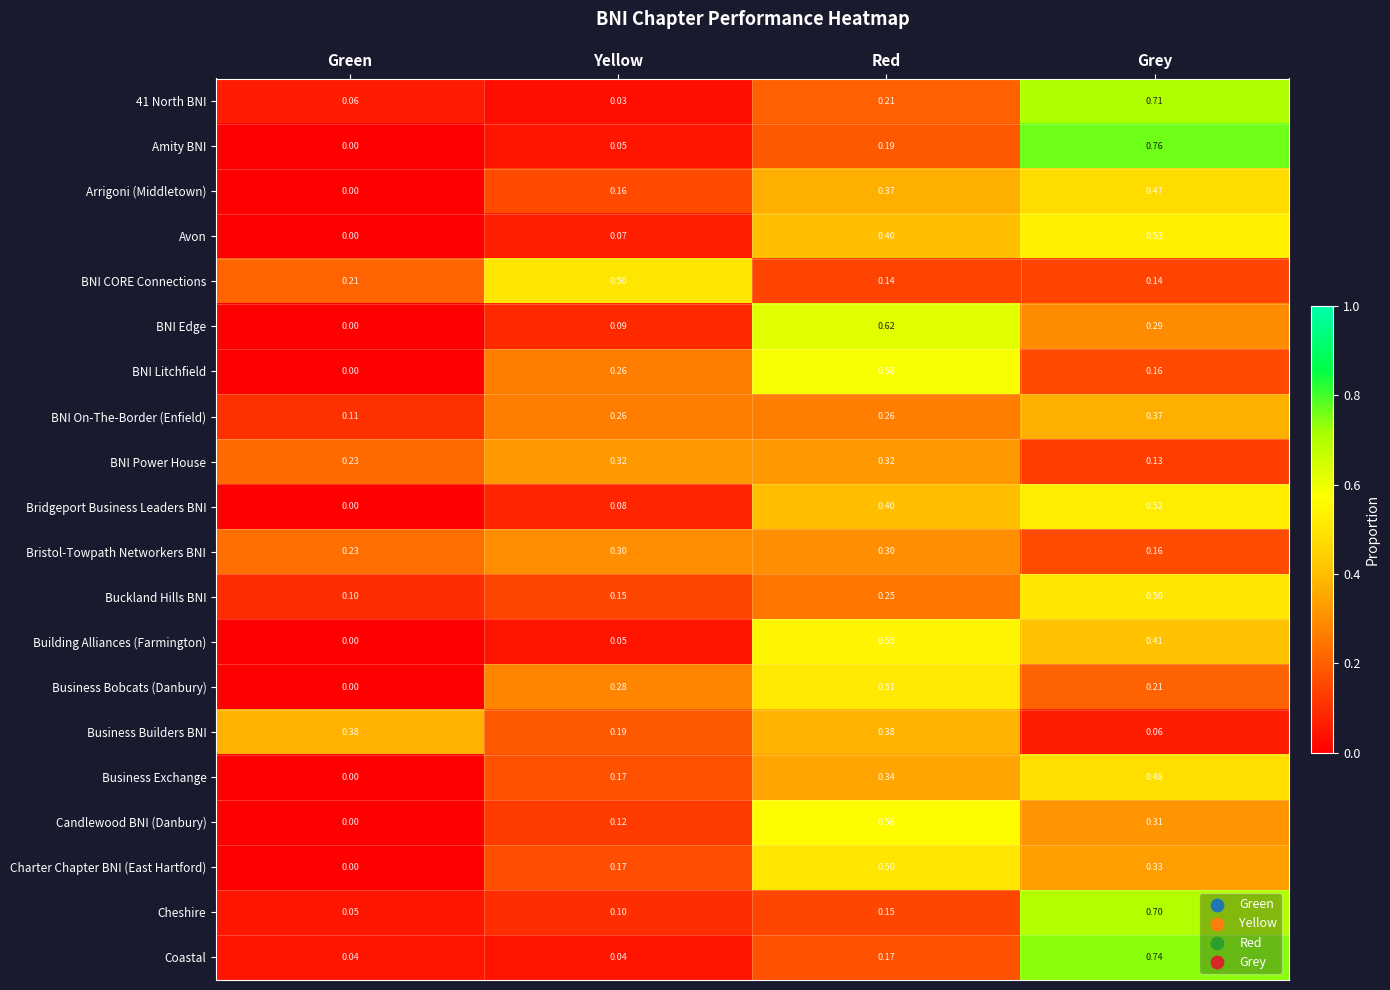

Which series changed the most between Yellow and Red?

BNI Edge